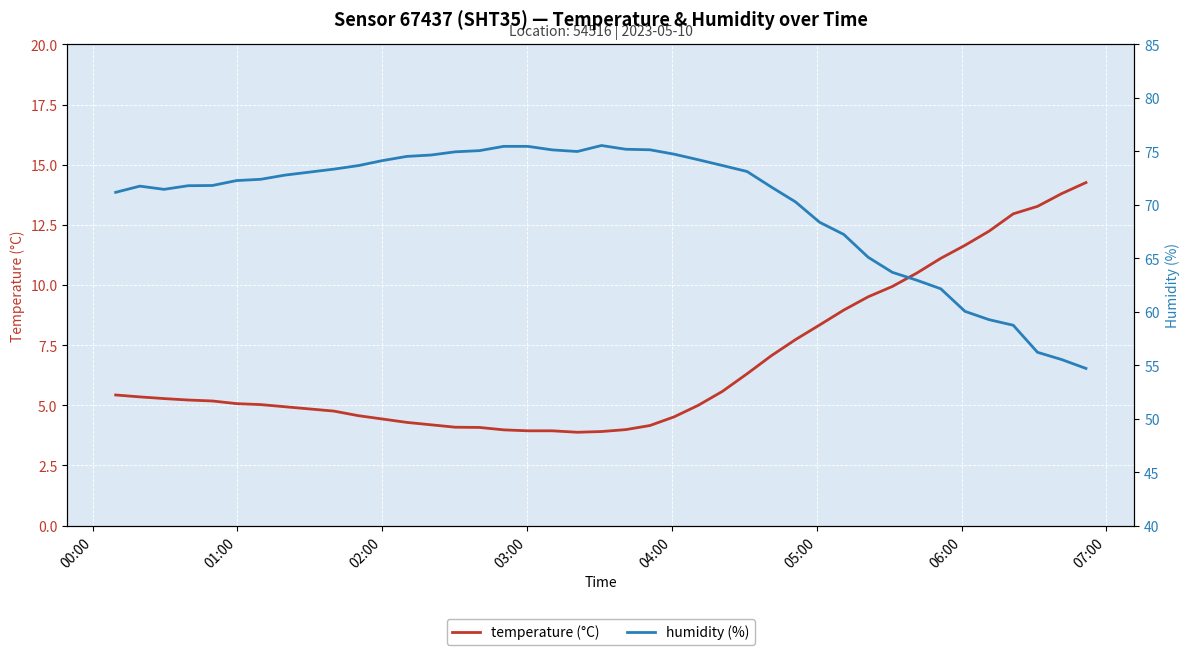

What is the maximum value shown in the chart?

75.5